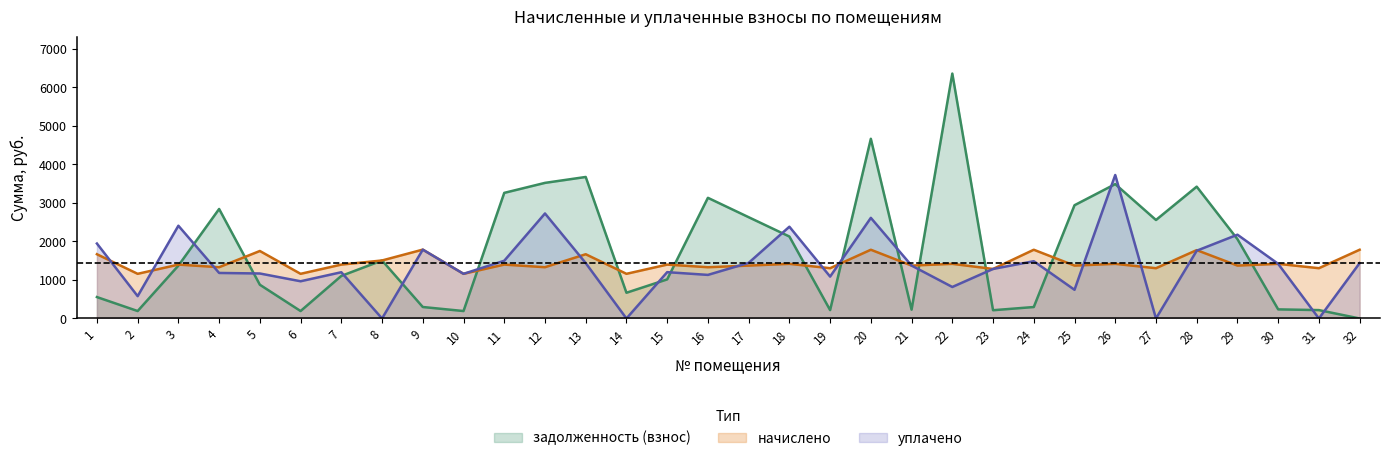

True or false: начислено has more than 2 interior local peaks.

True